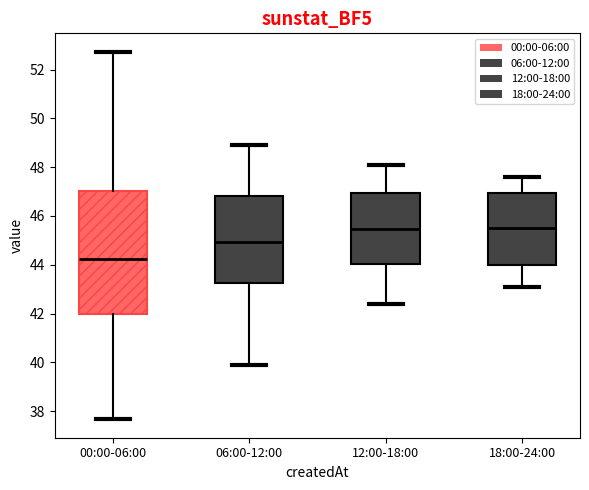

Comparing the boxes themselves (not the whiskers), which one is the tallest?

00:00-06:00